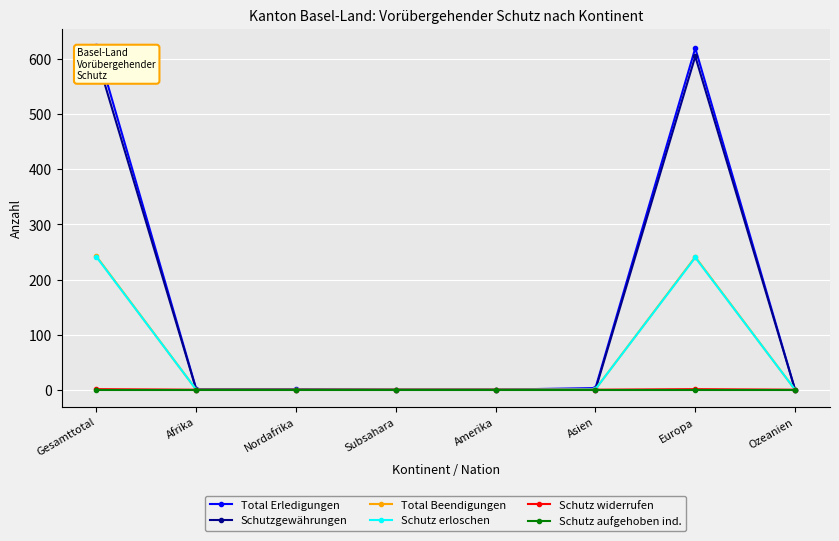

Rank the series by their maximum value, from highest to lowest.

Total Erledigungen, Schutzgewährungen, Total Beendigungen, Schutz erloschen, Schutz widerrufen, Schutz aufgehoben ind.